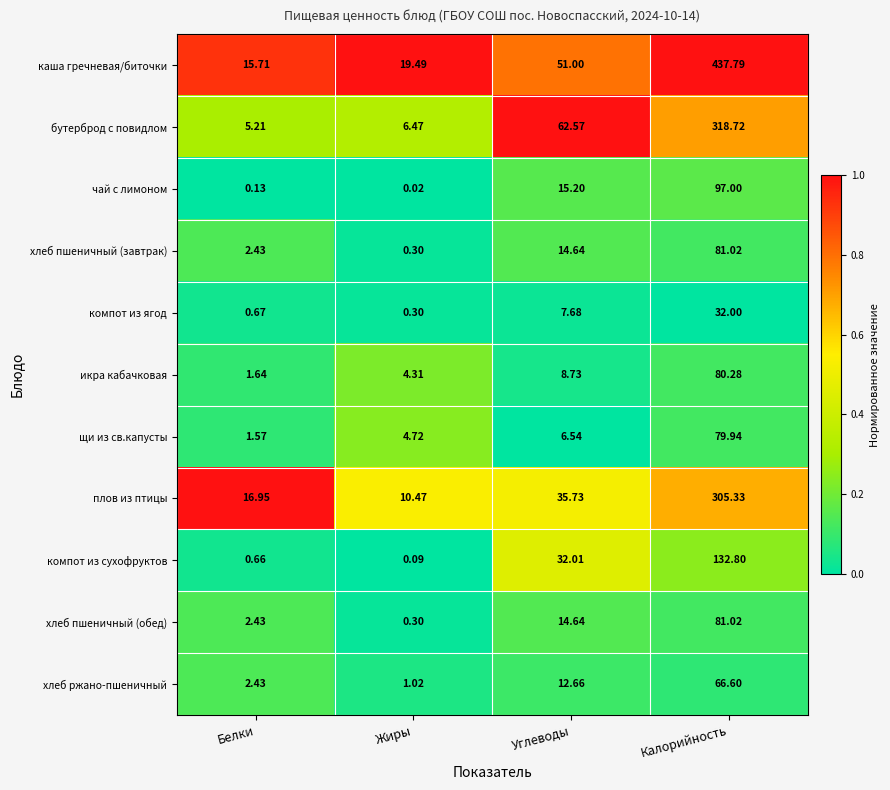

What is the greatest value displayed?

437.8